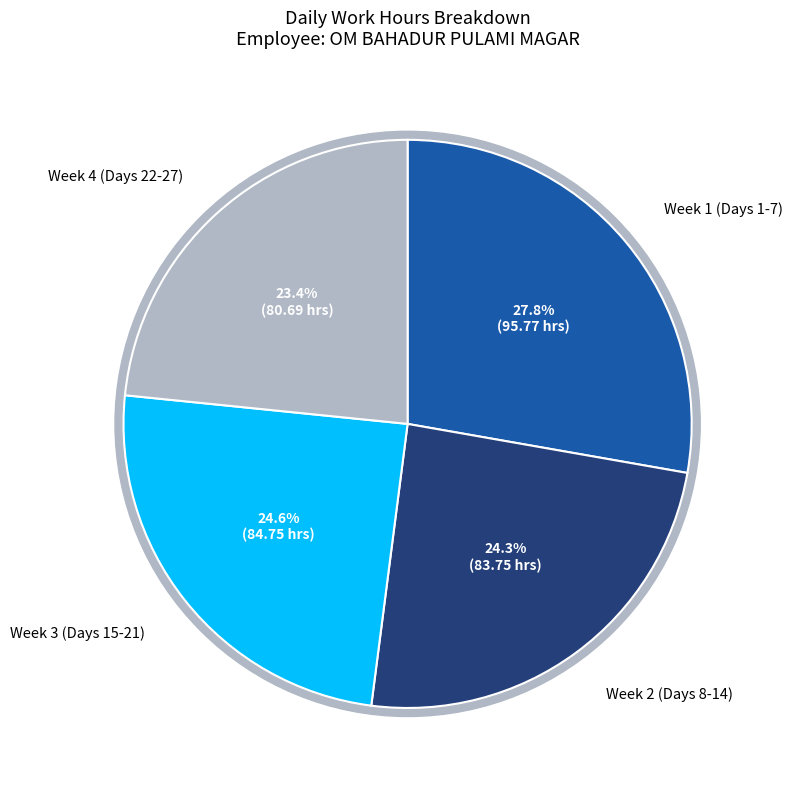

How much of the chart is everything except Day 27?

96.6%